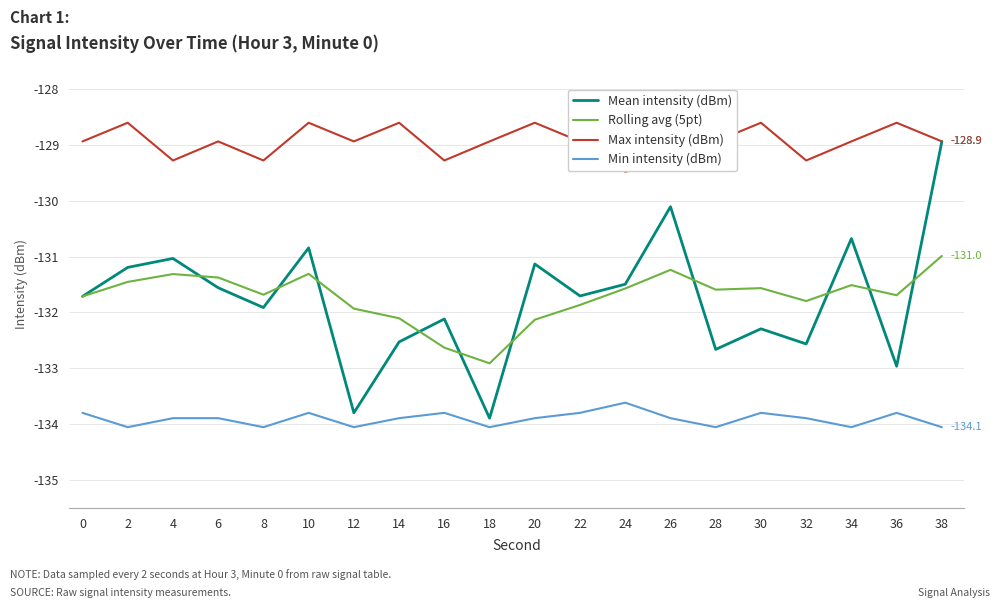

True or false: Max intensity (dBm) and Rolling avg (5pt) intersect in this chart.

False